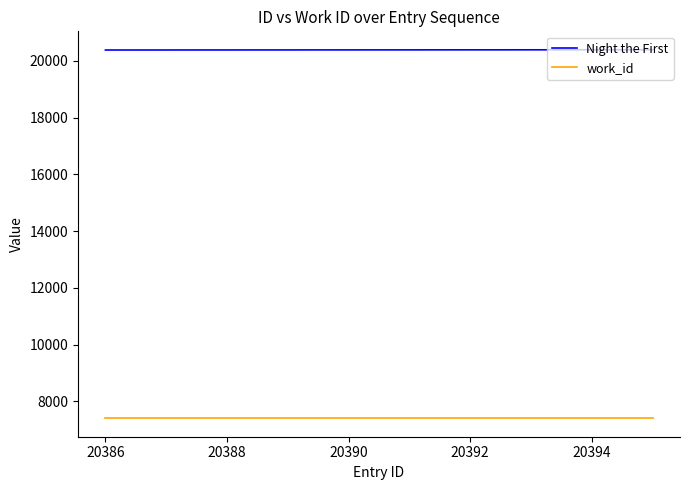

Rank the series by their maximum value, from lowest to highest.

work_id, Night the First